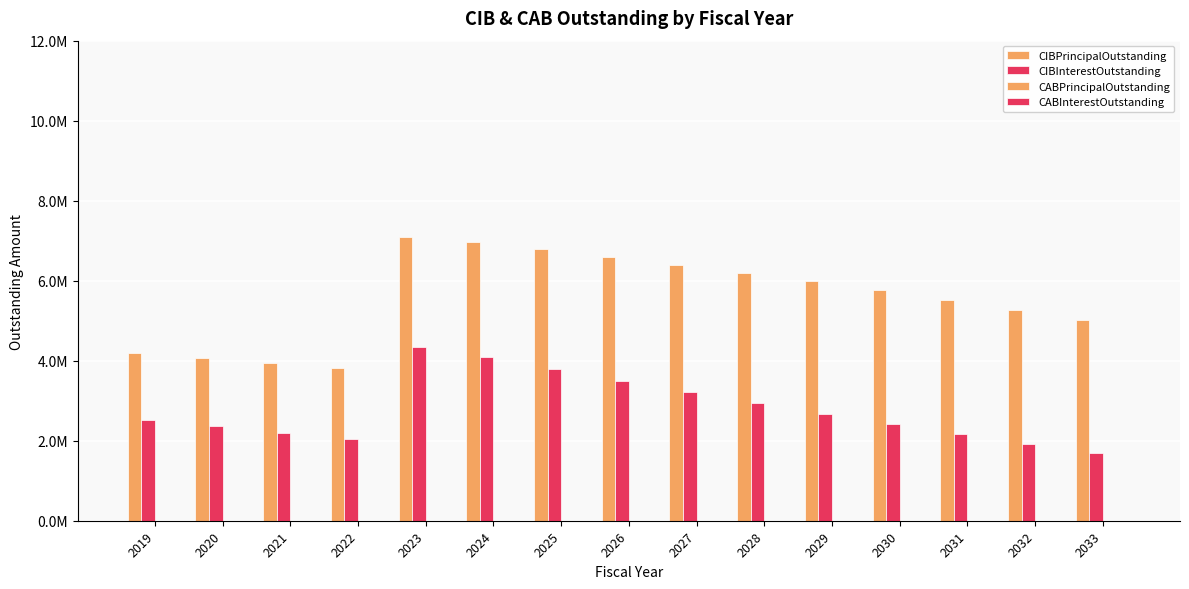

Are the bars horizontal?

No